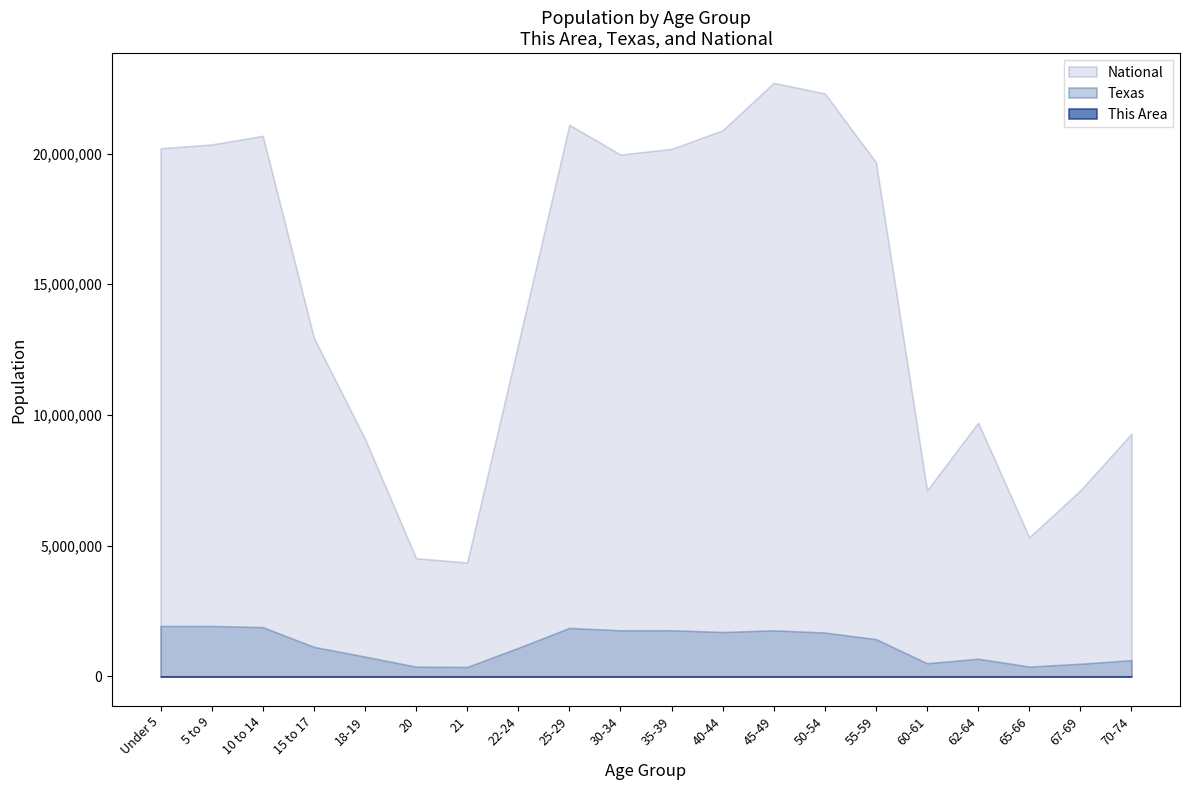

True or false: Texas has a value of 906089 at Under 5.

False